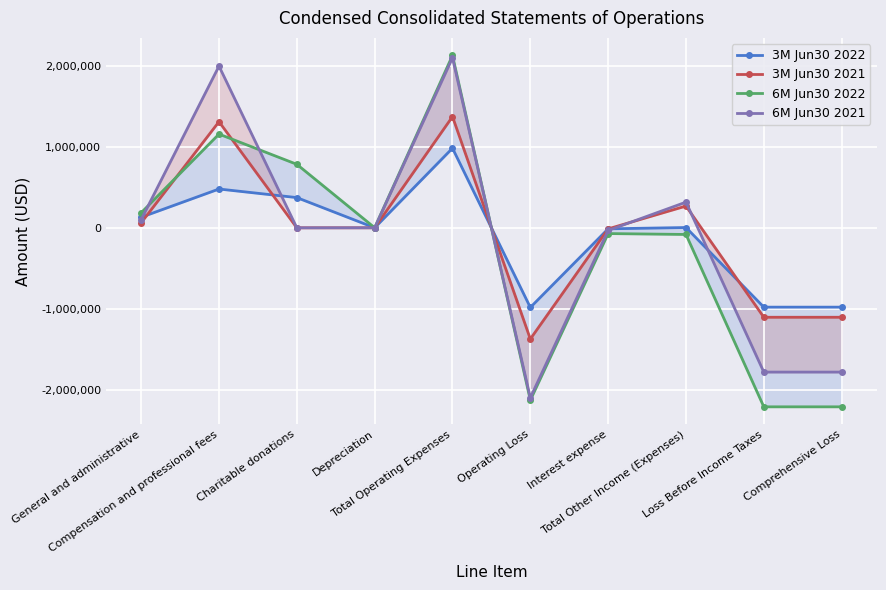

Where is the first local maximum for 6M Jun30 2021?

Compensation and professional fees